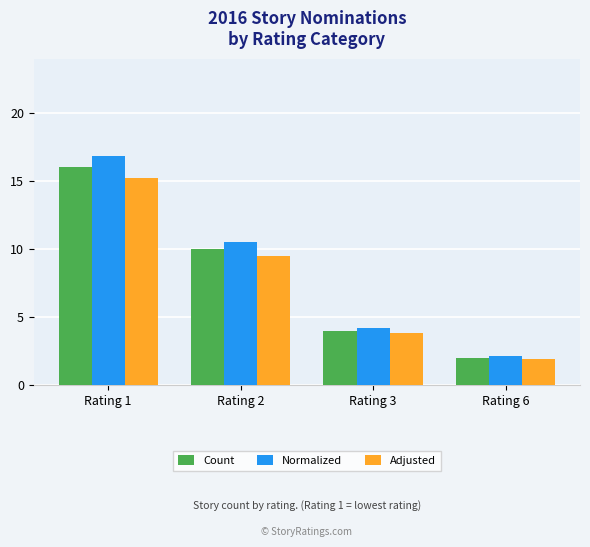

What is the average value of the Normalized series?

8.4